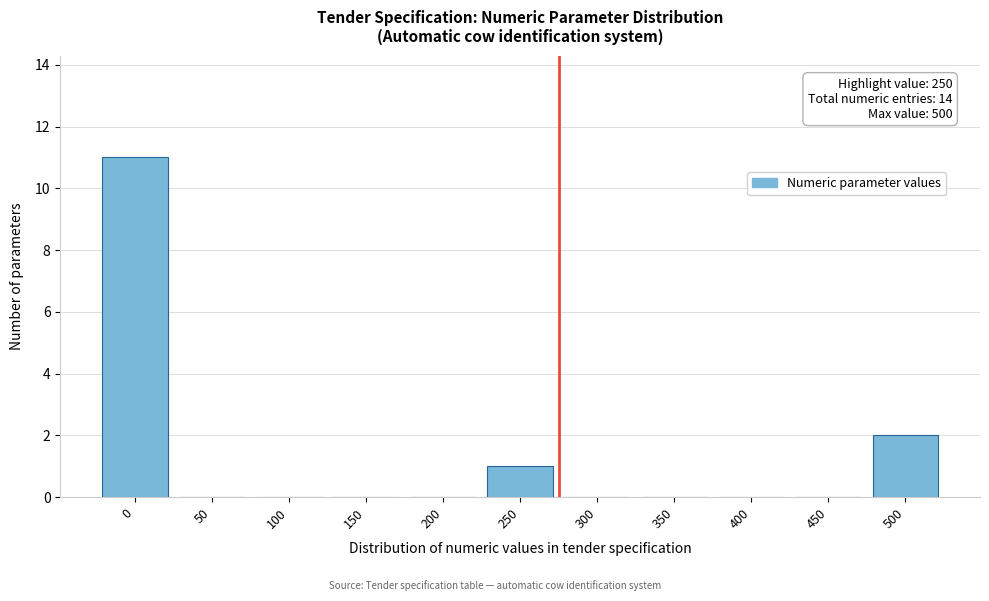

Reading left to right, extract all data points from this chart.

0=11	50=0	100=0	150=0	200=0	250=1	300=0	350=0	400=0	450=0	500=2